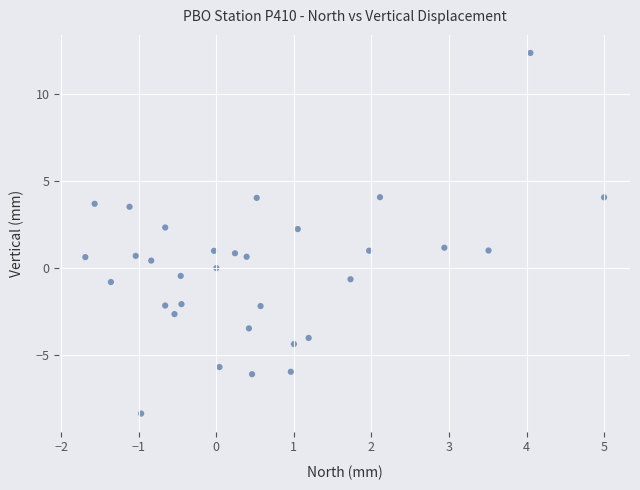

What is the range of Y values (max minus min)?

20.7